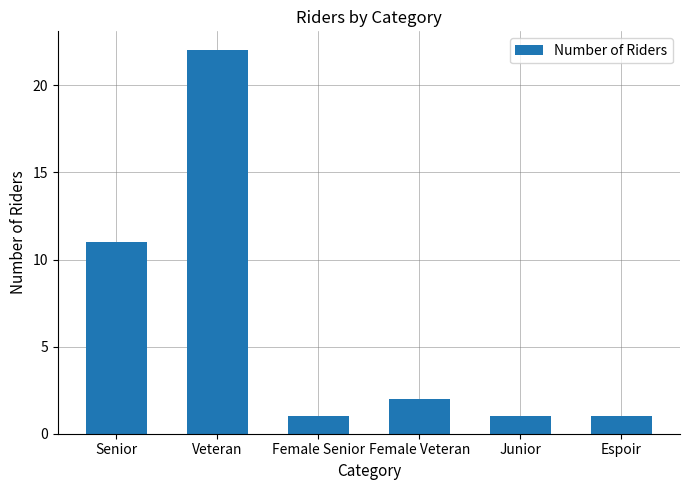

The chart shows a value of 3 at Female Veteran. True or false?

False